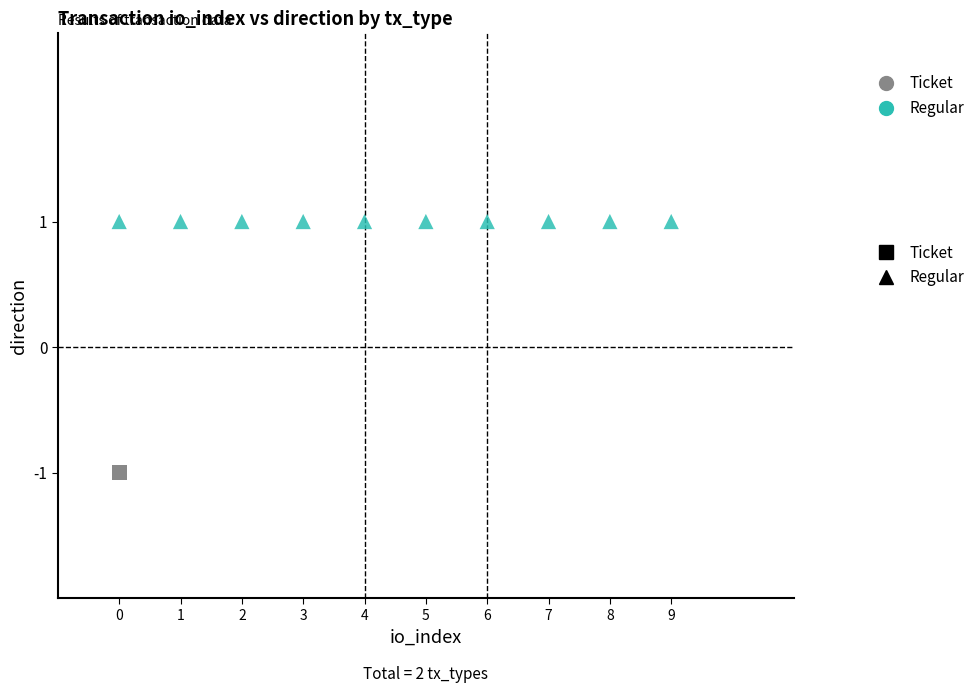

Which series contains the highest Y value?

Regular